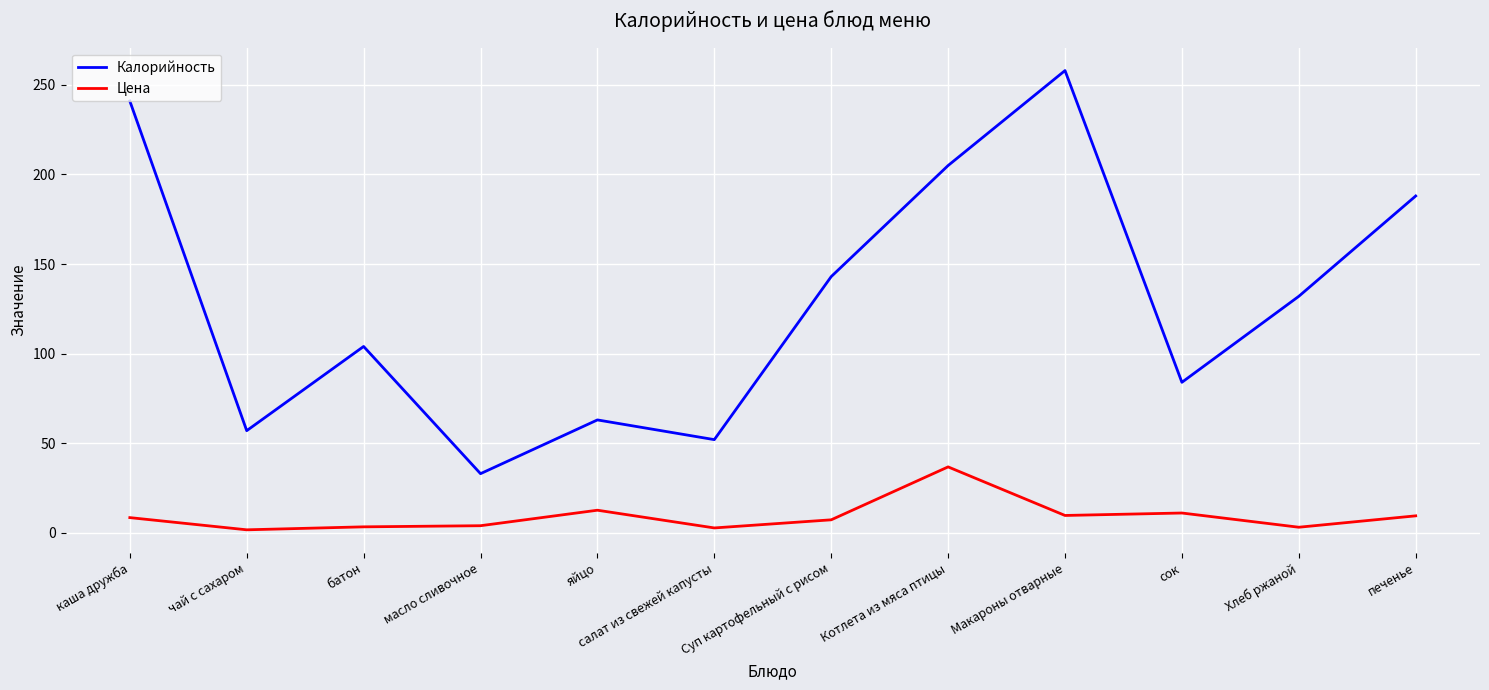

List the series in order of their overall mean, lowest first.

Цена, Калорийность